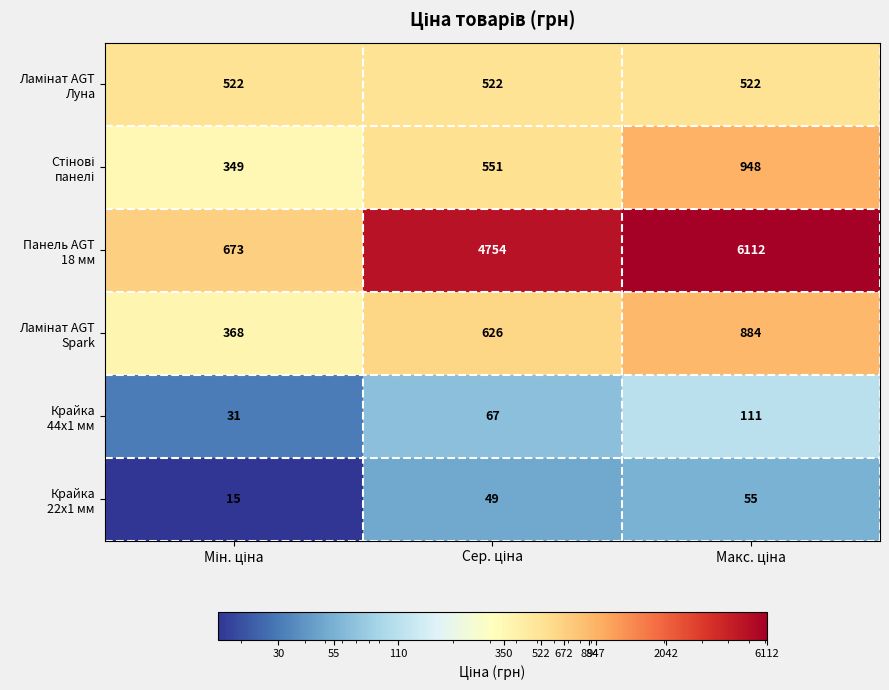

What is the smallest value displayed?

15